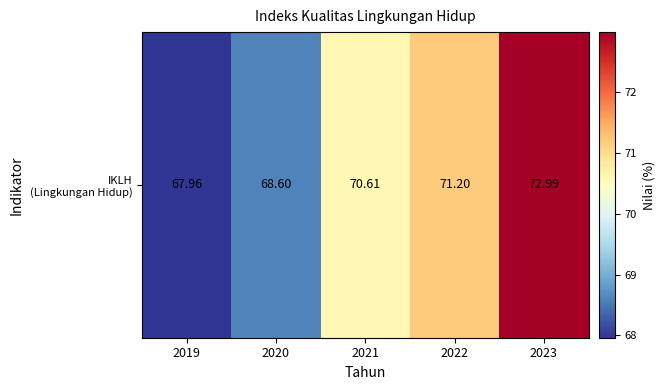

Which label corresponds to the smallest value in the chart?

2019